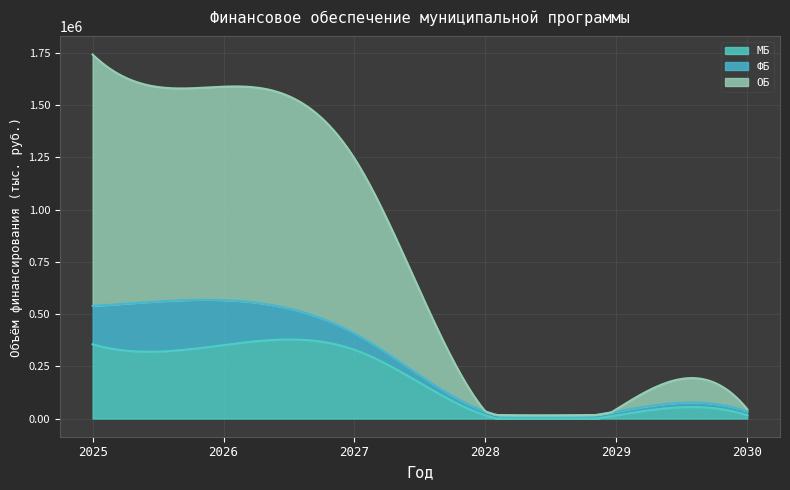

Reading left to right, extract all data points from this chart.

МБ: 355393.9	351595.6	329243.6	15351.7	15351.7	15351.7
ФБ: 184041.4	215233.5	78126.2	18085.8	18085.8	18085.8
ОБ: 1202806.3	1021743.8	837358.0	0.0	11004.3	11004.3